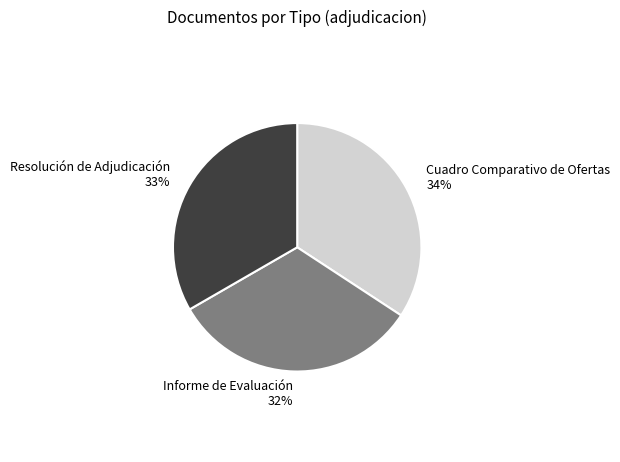

To the nearest percent, what is the average slice percentage?

33%